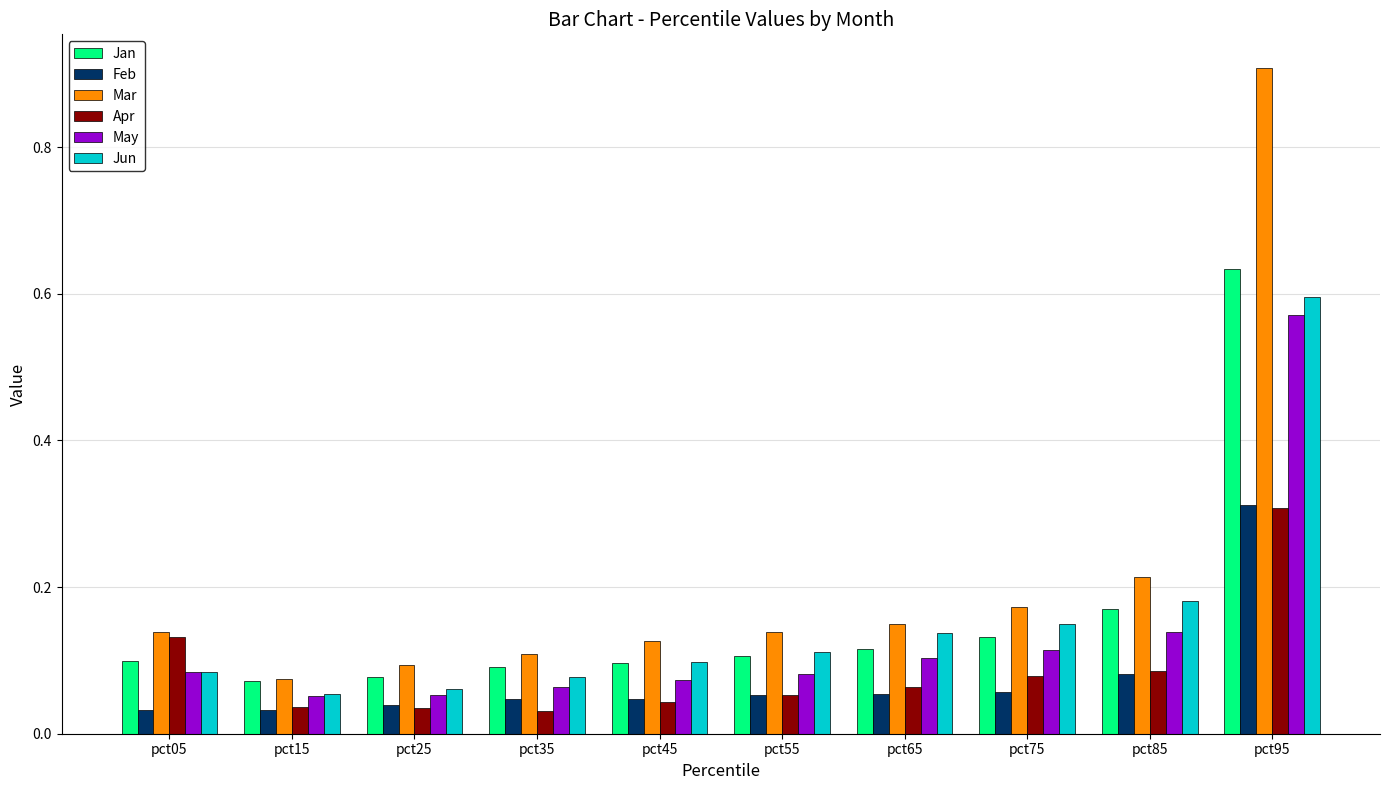

At how many categories does at least one series exceed 0?

10